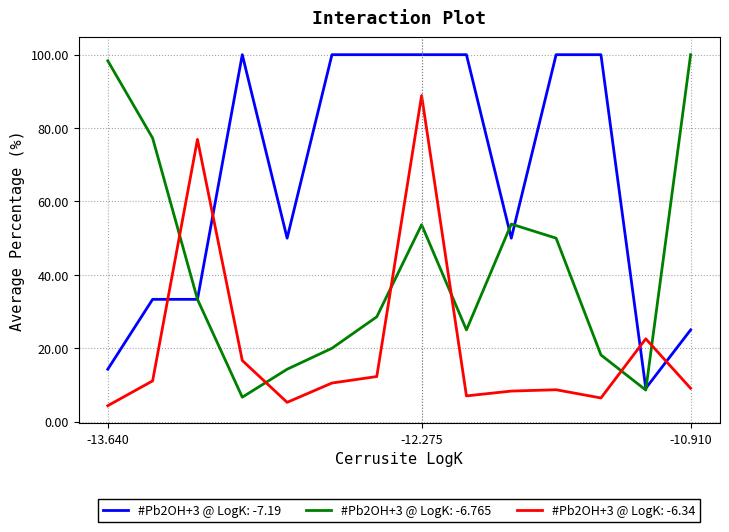

How many lines are shown in the chart?

3